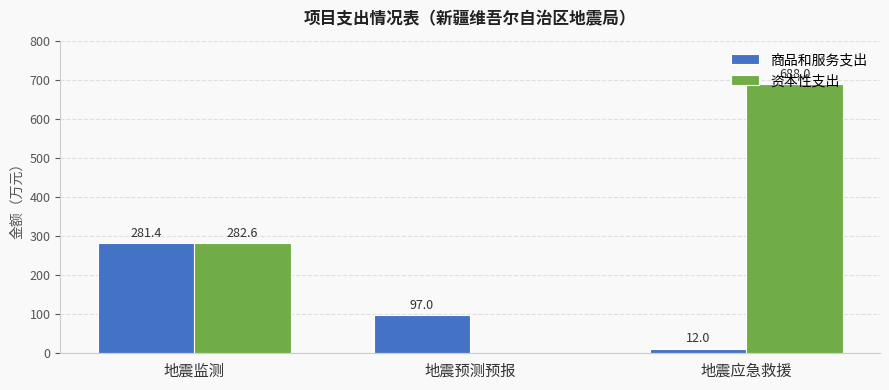

Which series changed the most between 地震监测 and 地震应急救援?

资本性支出